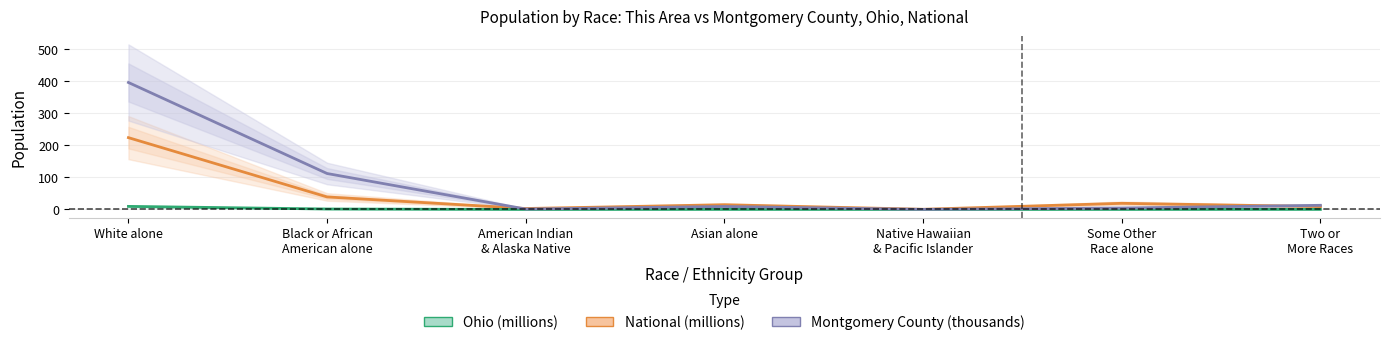

What is the value of the Ohio (millions) point at the 7th from the left?

0.2